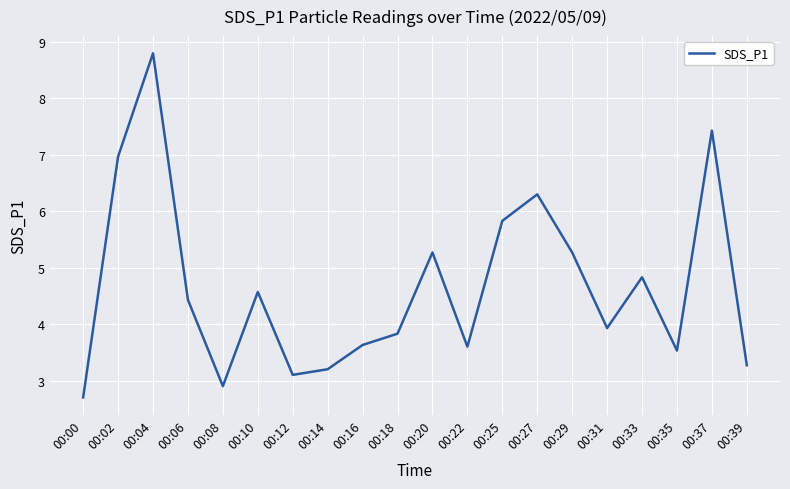

Which category has the highest value across all series?

00:04